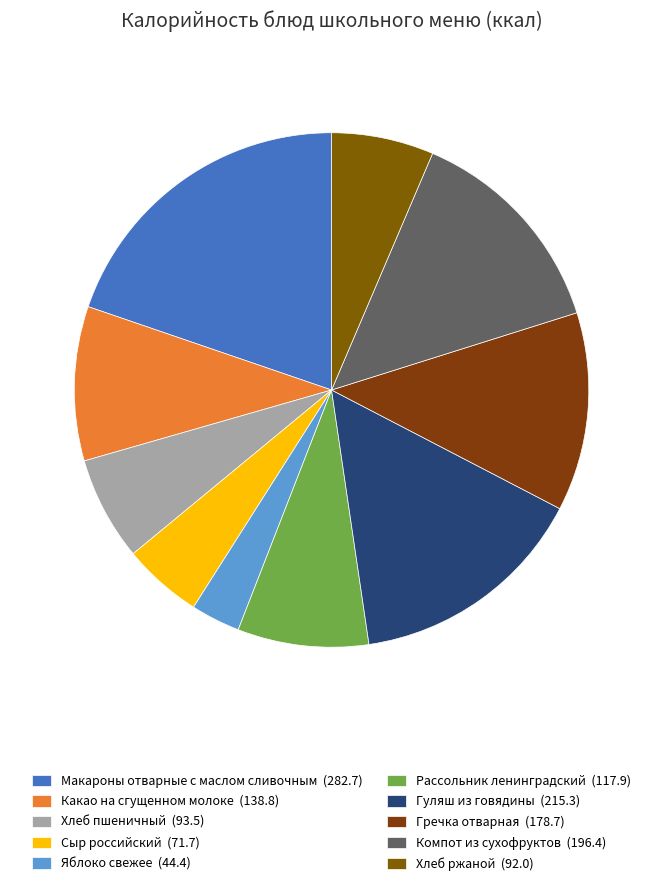

To the nearest percent, what is the combined percentage of Гречка отварная and Сыр российский?

17%